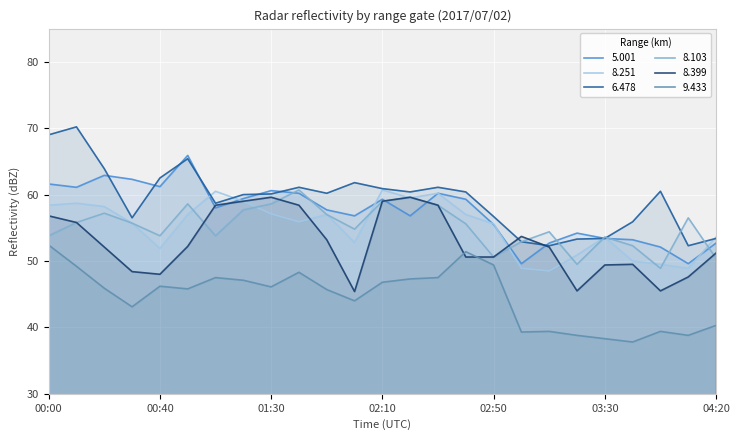

How many values in the 8.251 series exceed 55?

15